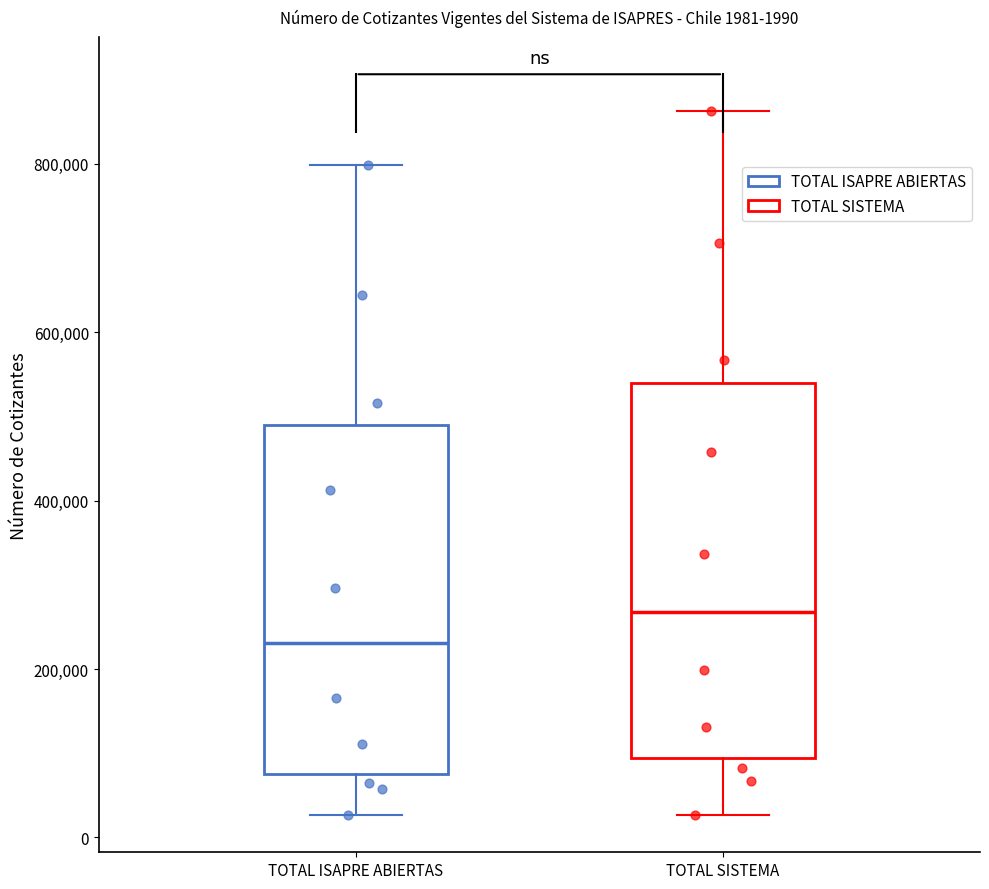

Which box's median line is the highest?

TOTAL SISTEMA